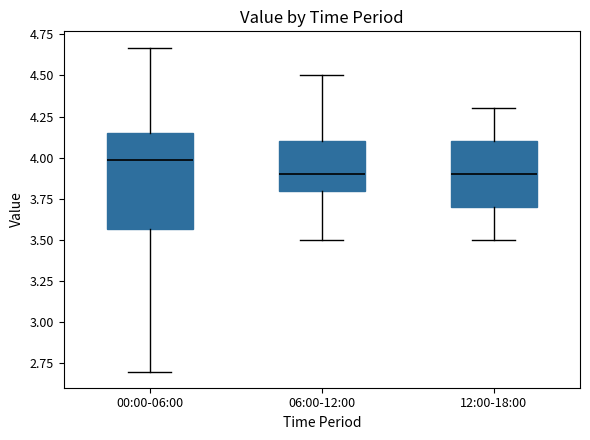

Reading left to right, read every box against the y-axis: the position of its median line, the range the box covers, and the ends of its whiskers. The values are not printed on the chart, so give them approximately, as read against the axis.

00:00-06:00: median 4.00, box 3.55 to 4.15, whiskers 2.70 to 4.65
06:00-12:00: median 3.90, box 3.80 to 4.10, whiskers 3.50 to 4.50
12:00-18:00: median 3.90, box 3.70 to 4.10, whiskers 3.50 to 4.30